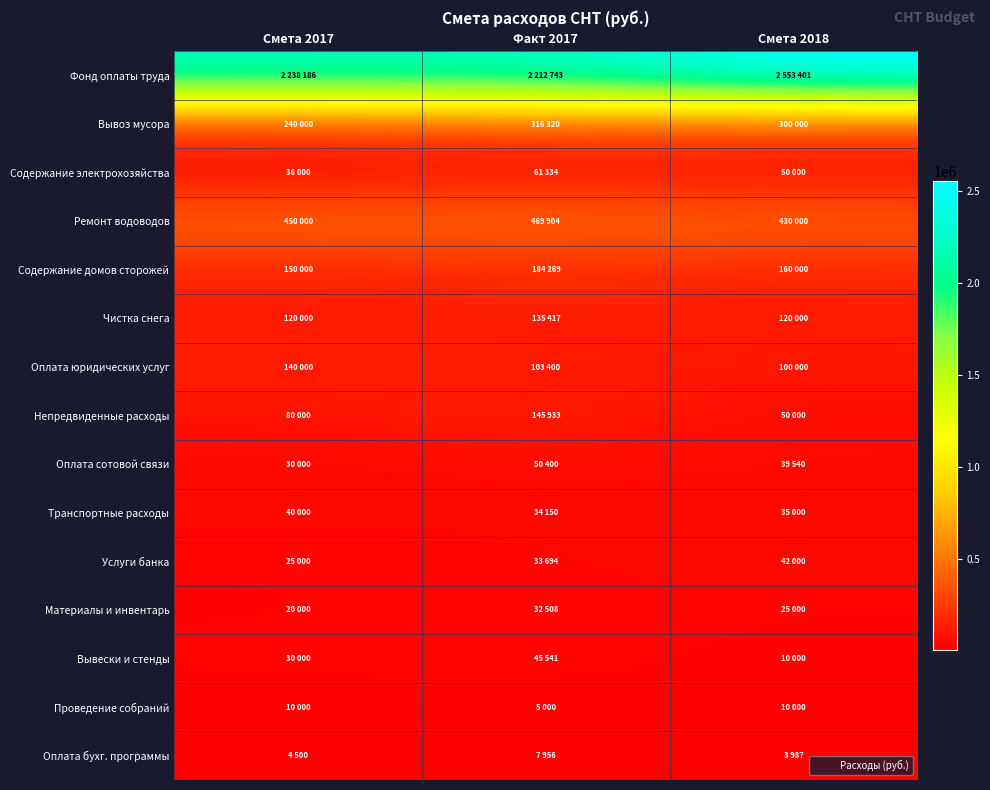

Reading left to right, transcribe all the data shown in this chart.

Фонд оплаты труда: Смета 2017=2238186	Факт 2017=2212743	Смета 2018=2553401
Вывоз мусора: Смета 2017=240000	Факт 2017=316320	Смета 2018=300000
Содержание электрохозяйства: Смета 2017=36000	Факт 2017=61334	Смета 2018=50000
Ремонт водоводов: Смета 2017=450000	Факт 2017=469904	Смета 2018=430000
Содержание домов сторожей: Смета 2017=150000	Факт 2017=184269	Смета 2018=160000
Чистка снега: Смета 2017=120000	Факт 2017=135417	Смета 2018=120000
Оплата юридических услуг: Смета 2017=140000	Факт 2017=103400	Смета 2018=100000
Непредвиденные расходы: Смета 2017=80000	Факт 2017=145933	Смета 2018=50000
Оплата сотовой связи: Смета 2017=30000	Факт 2017=50400	Смета 2018=39540
Транспортные расходы: Смета 2017=40000	Факт 2017=34150	Смета 2018=35000
Услуги банка: Смета 2017=25000	Факт 2017=33694	Смета 2018=42000
Материалы и инвентарь: Смета 2017=20000	Факт 2017=32508	Смета 2018=25000
Вывески и стенды: Смета 2017=30000	Факт 2017=45541	Смета 2018=10000
Проведение собраний: Смета 2017=10000	Факт 2017=5000	Смета 2018=10000
Оплата бухг. программы: Смета 2017=4500	Факт 2017=7956	Смета 2018=3987